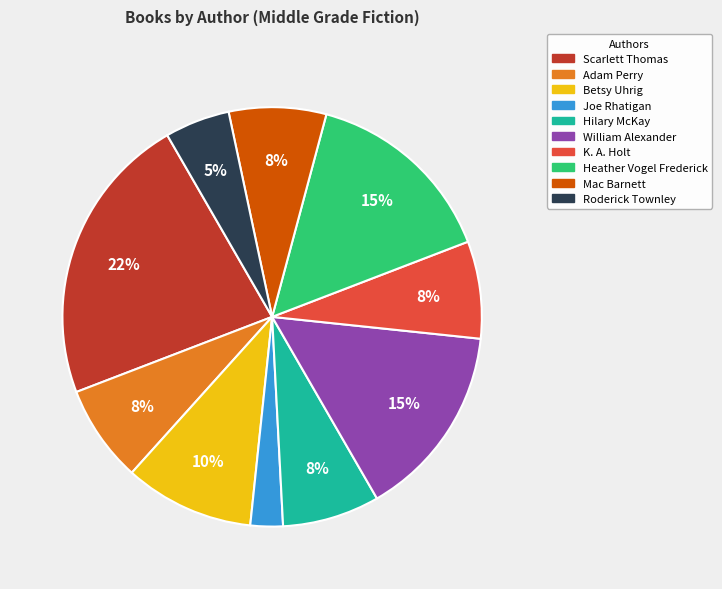

Is there any slice that represents more than half of the pie?

No